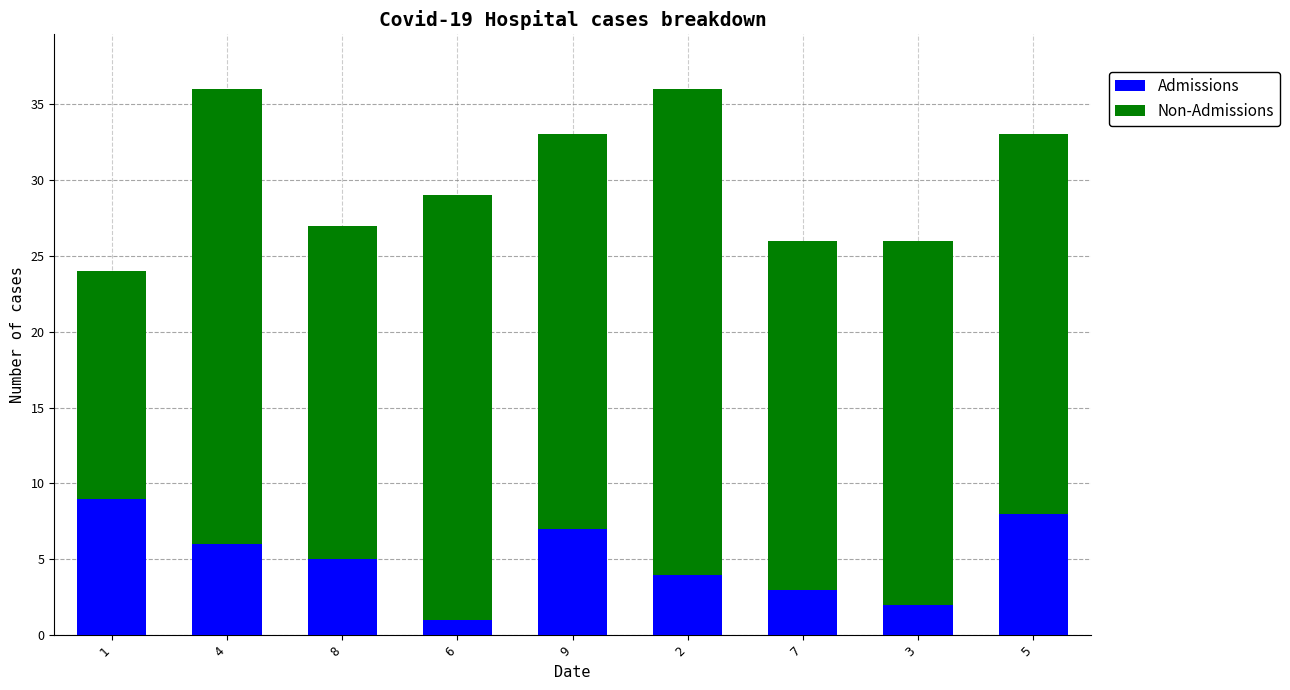

Count the number of categories in the chart.

9